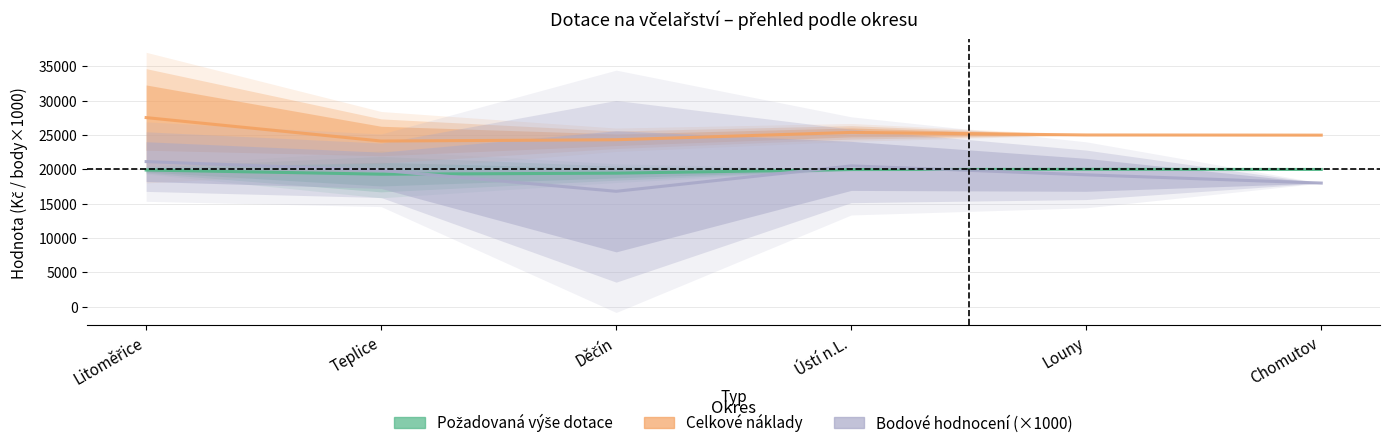

In Bodové hodnocení (×1000), how many points are higher than both neighbors (excluding endpoints)?

1